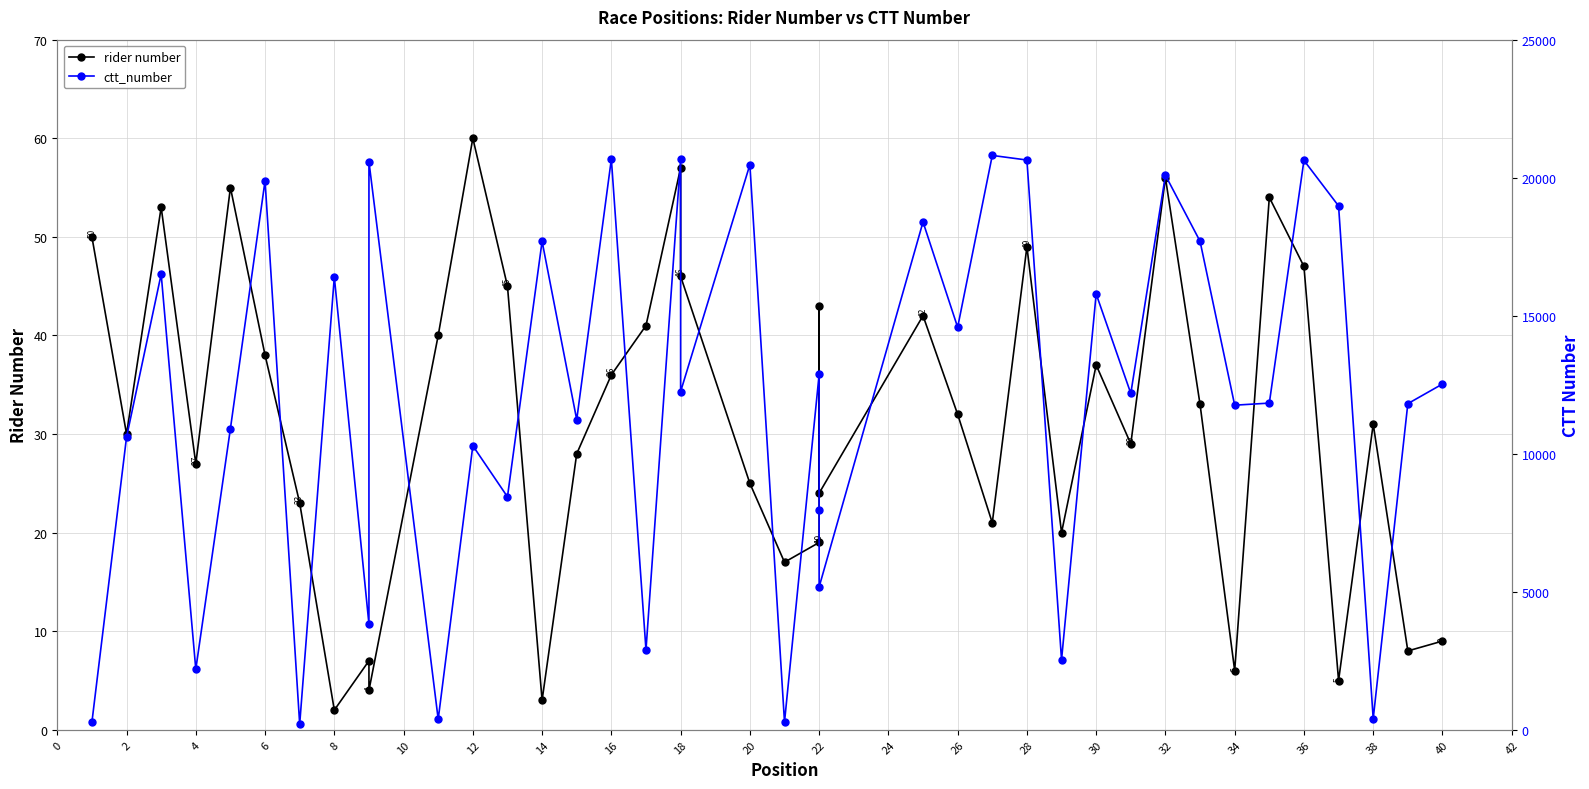

How many categories are shown in the chart?

40